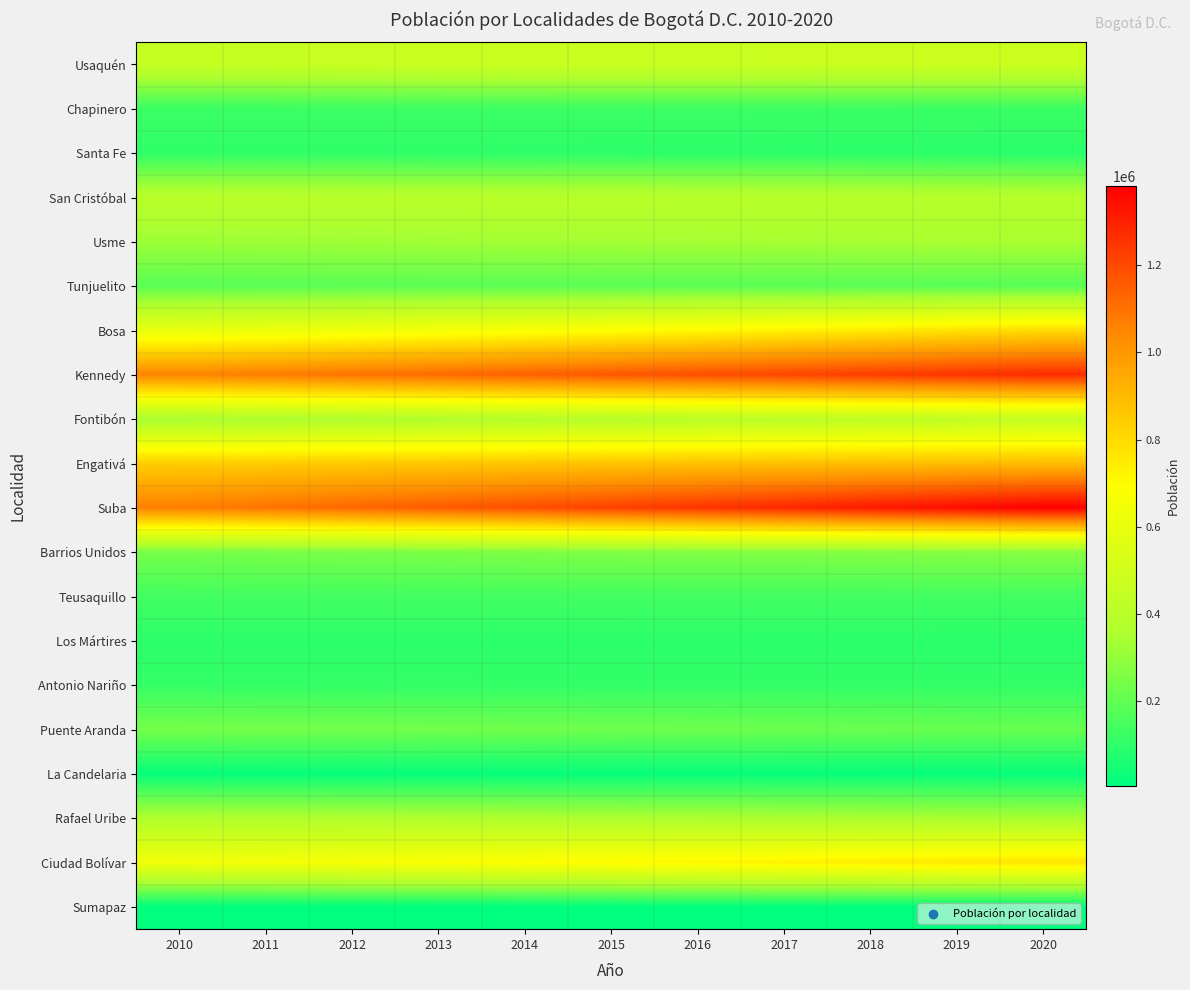

Which series has the largest total across all categories?

Suba